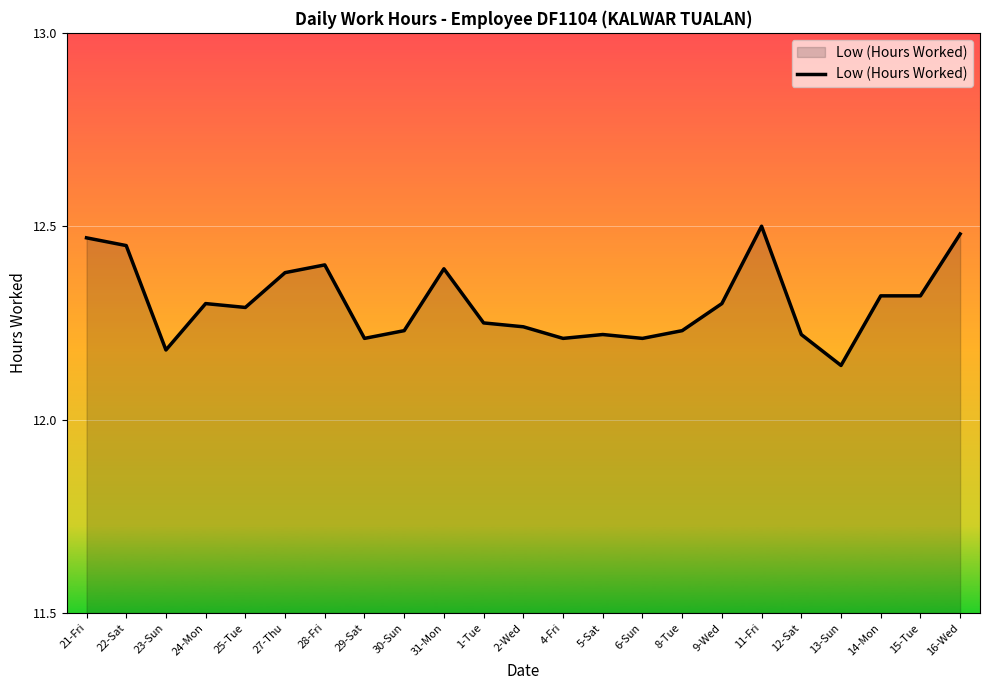

True or false: the data shows 12.4 at 31-Mon.

True